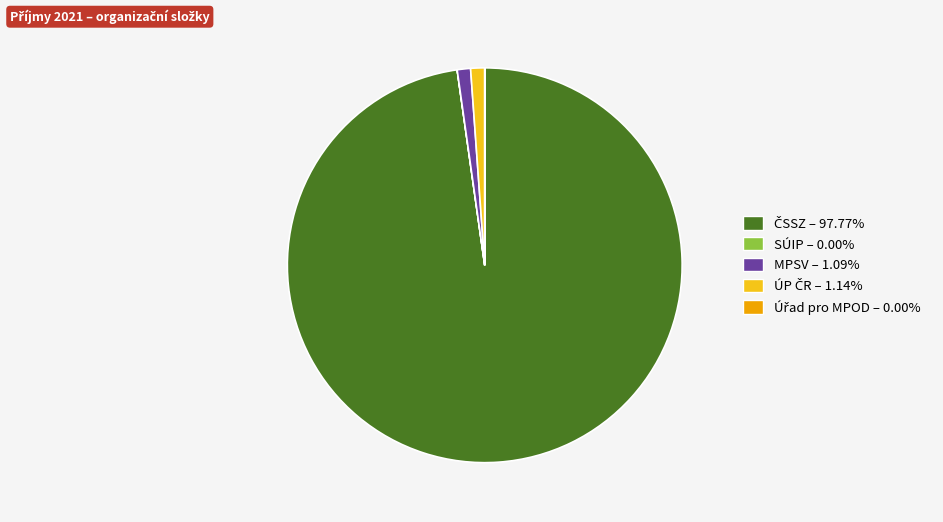

What is the smallest slice in the pie chart?

SÚIP